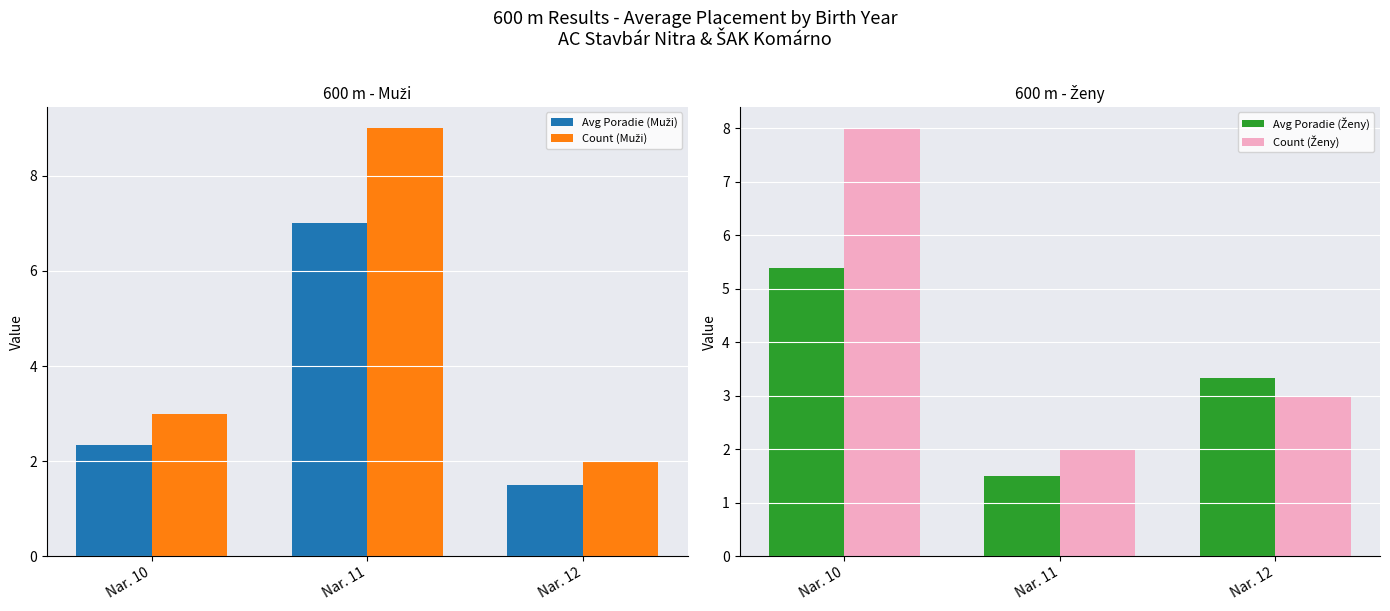

How many values in the Count (Muži) series exceed 3?

1